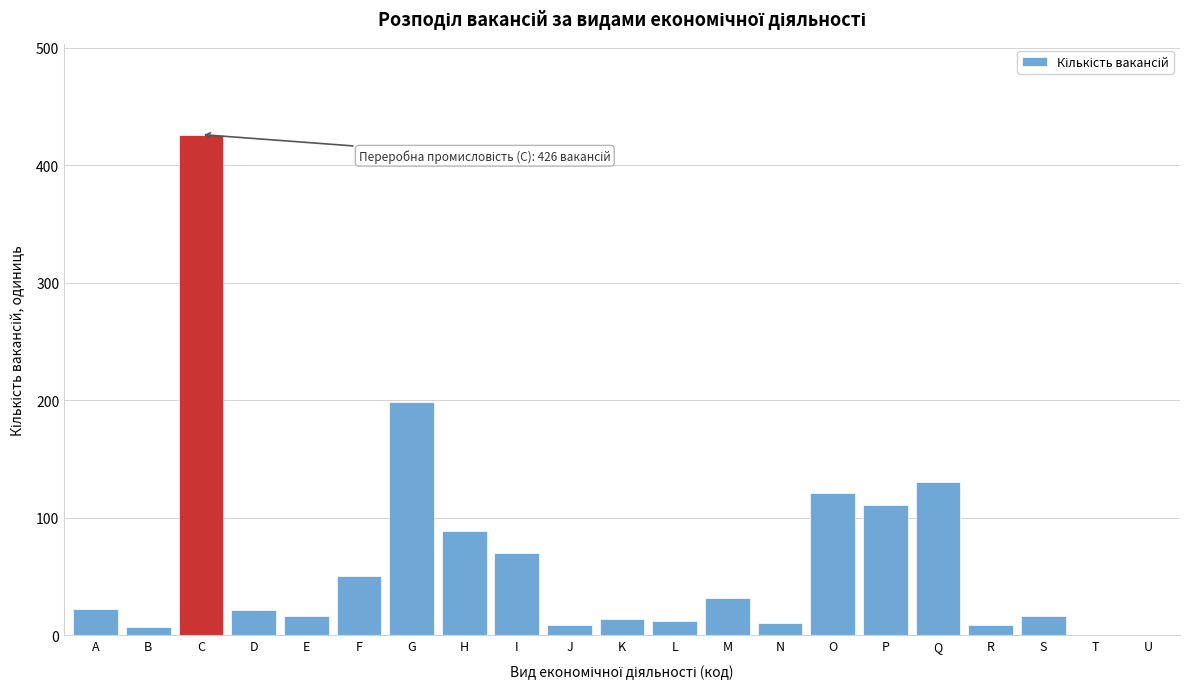

What is the sum of all values?

1363